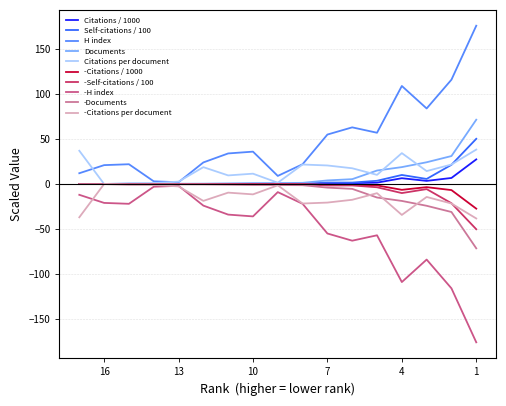

True or false: Self-citations has a value of -16.3 at 16.

False